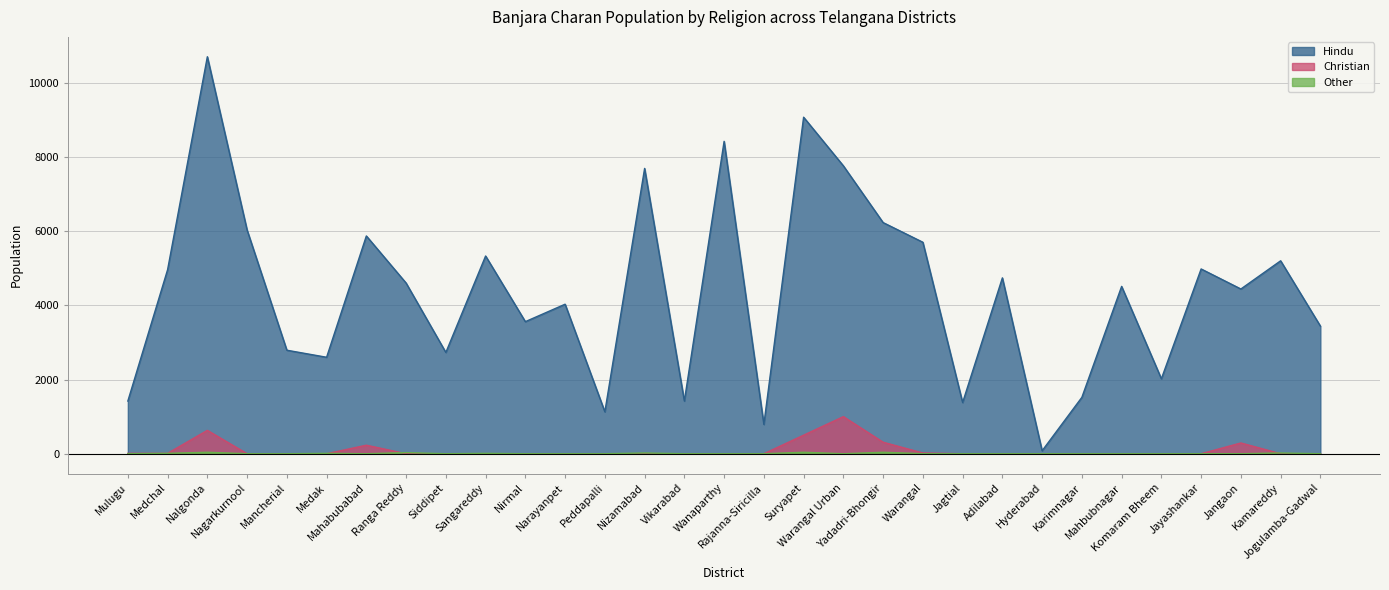

Where is the first local maximum for Other?

Nalgonda